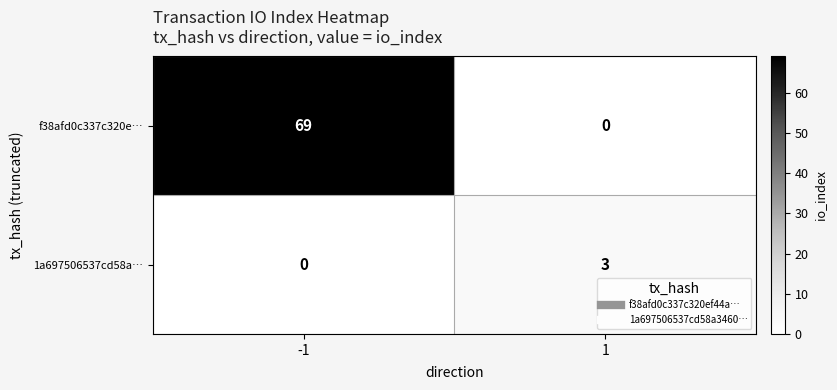

At which category is the sum across all series the highest?

-1